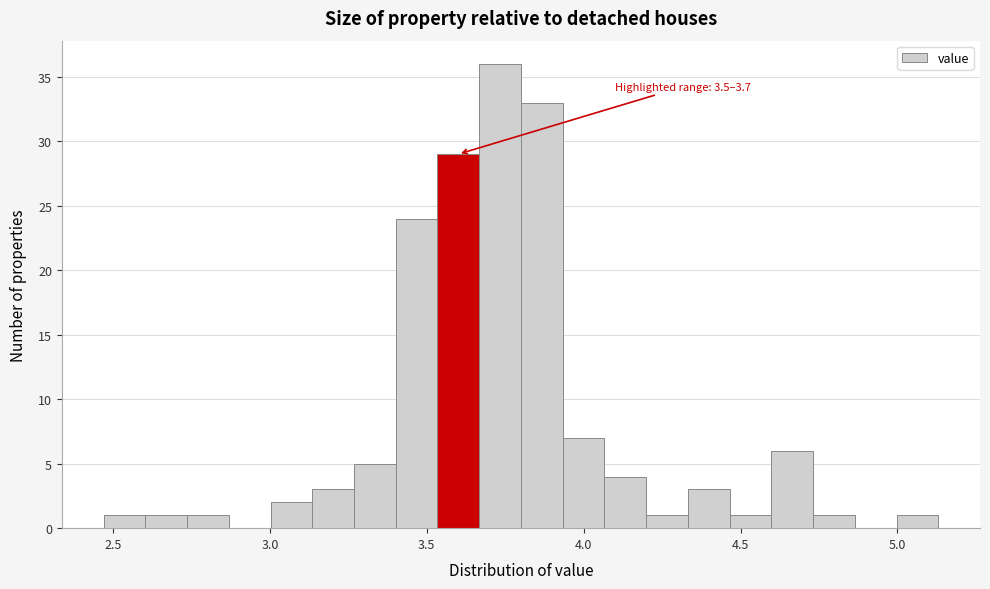

Read against the x-axis, roughly where is the centre of the tallest bar?

3.75